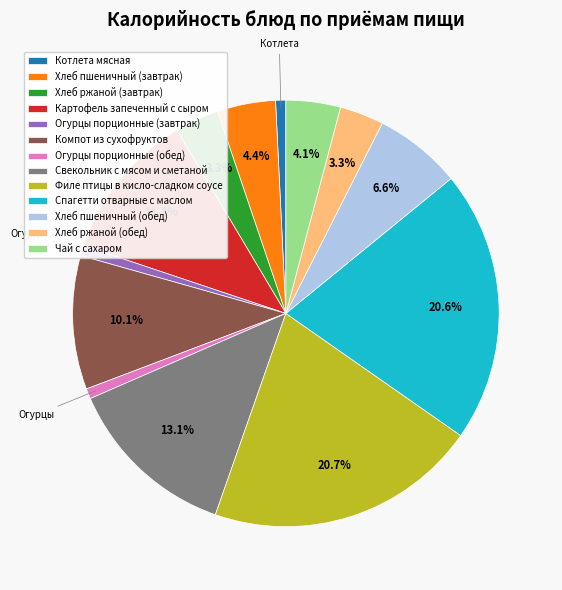

Does any single category account for the majority?

No